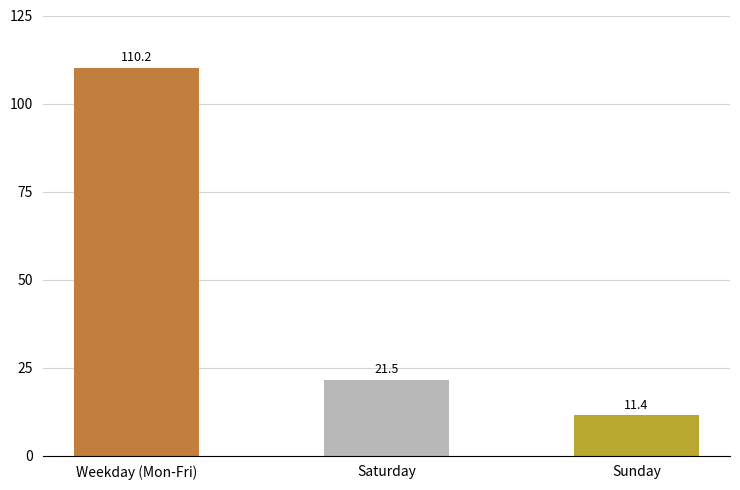

What is the label of the 1st bar from the left?

Weekday (Mon-Fri)